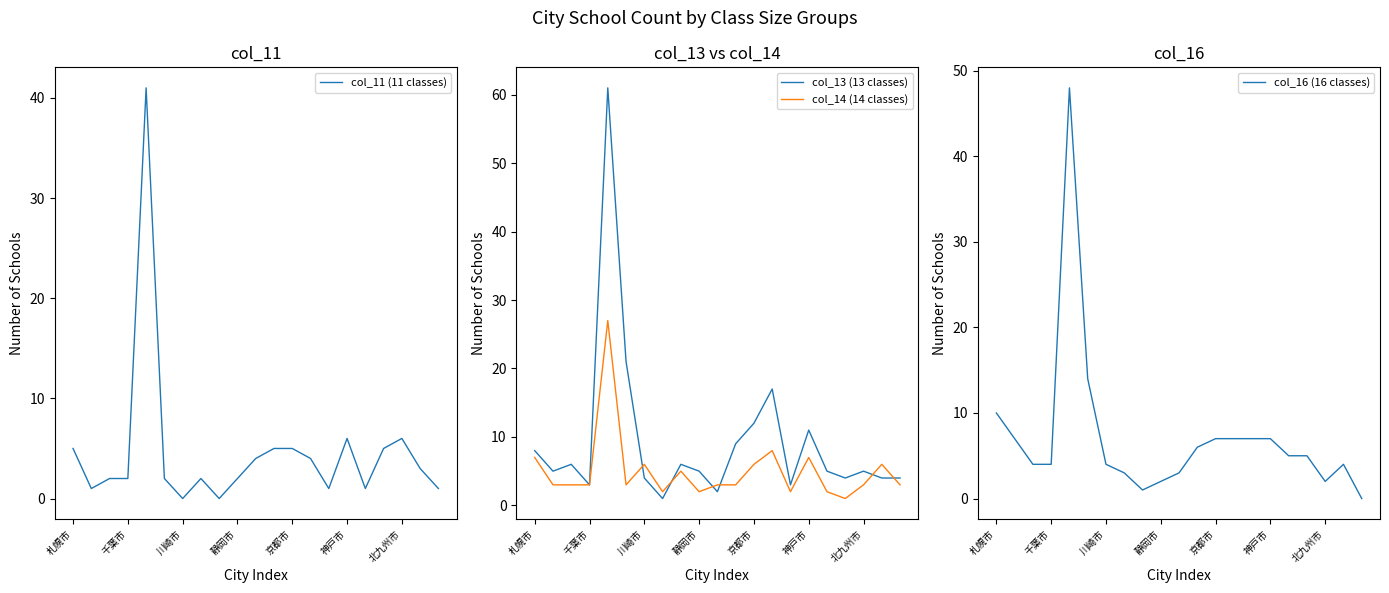

What is the label of the 2nd point from the right?

19